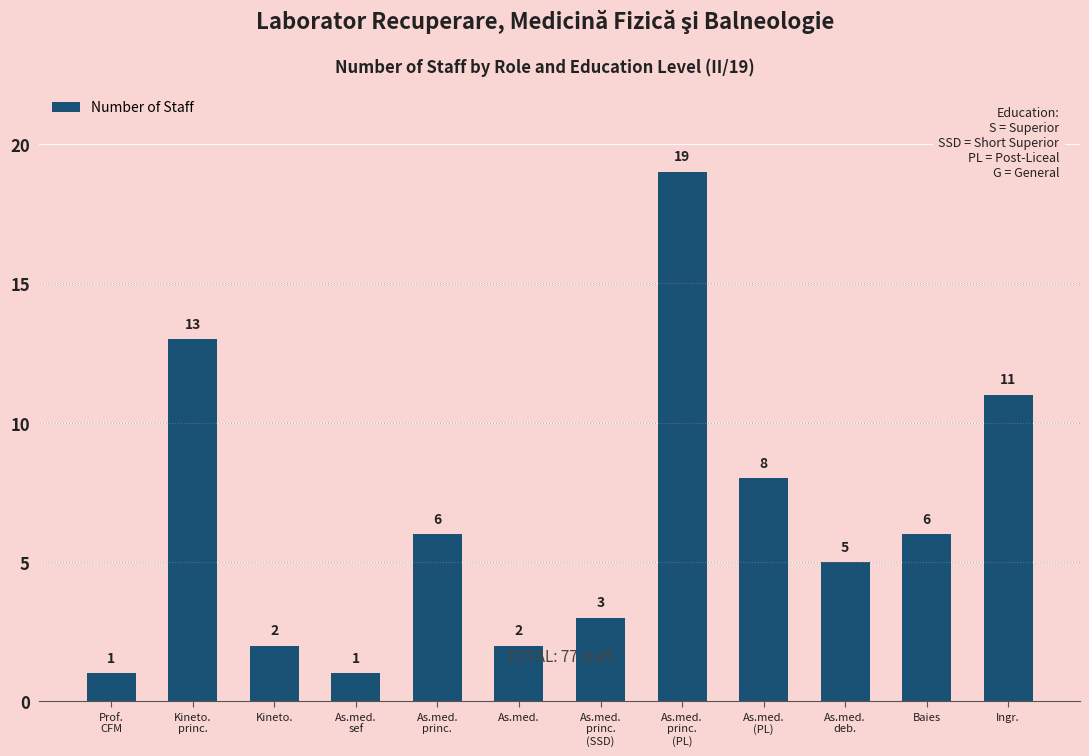

Reading left to right, transcribe all the data shown in this chart.

1	13	2	1	6	2	3	19	8	5	6	11